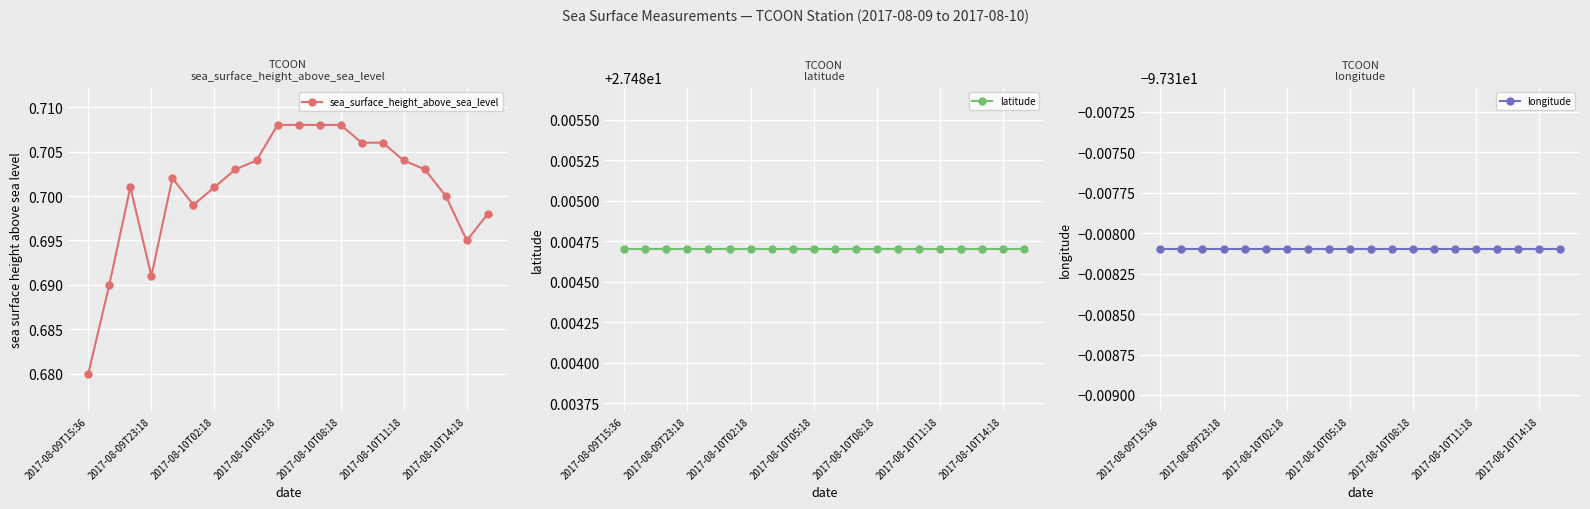

What is the sum of the sea_surface_height_above_sea_level values at 16 and 2017-08-09T23:18?

1.4